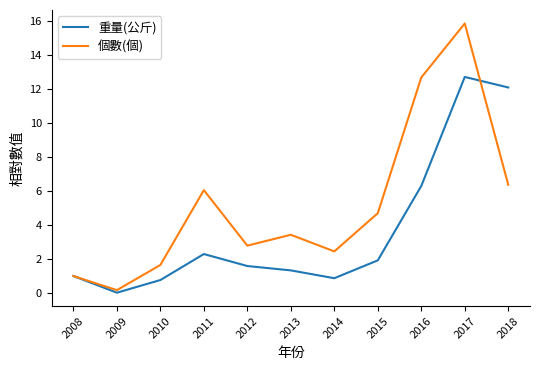

Which category has the highest value across all series?

2017